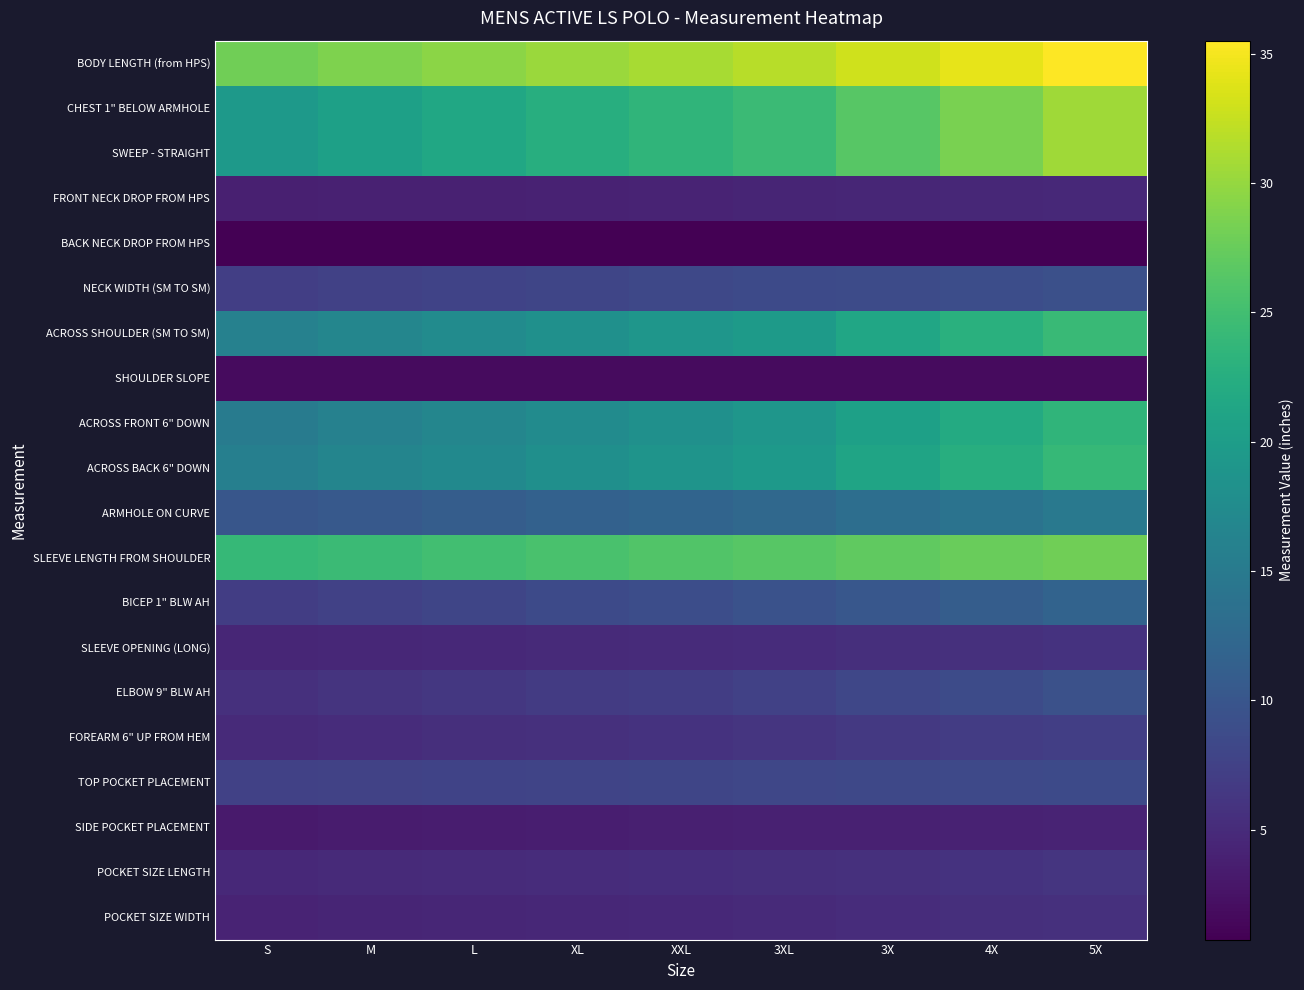

Which series changed the most between 3X and 5X?

CHEST 1" BELOW ARMHOLE